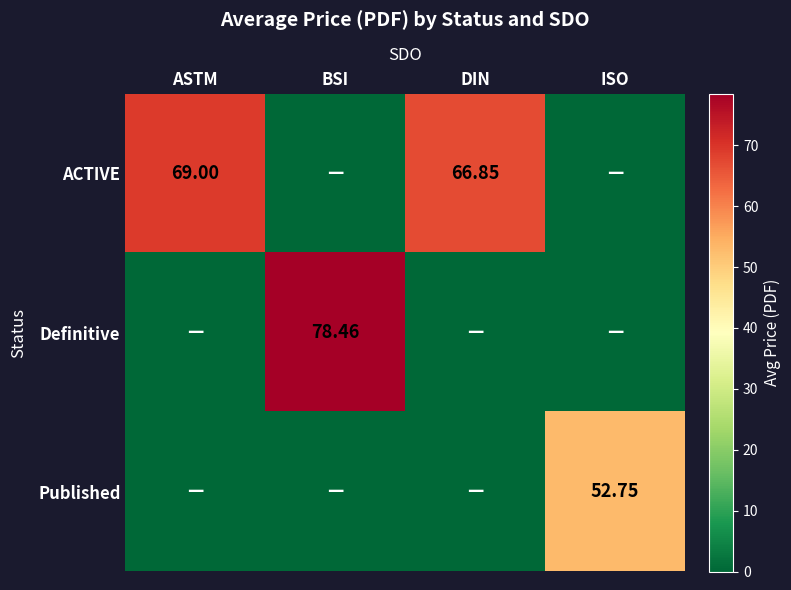

The ACTIVE series shows 107.3 at ASTM. True or false?

False